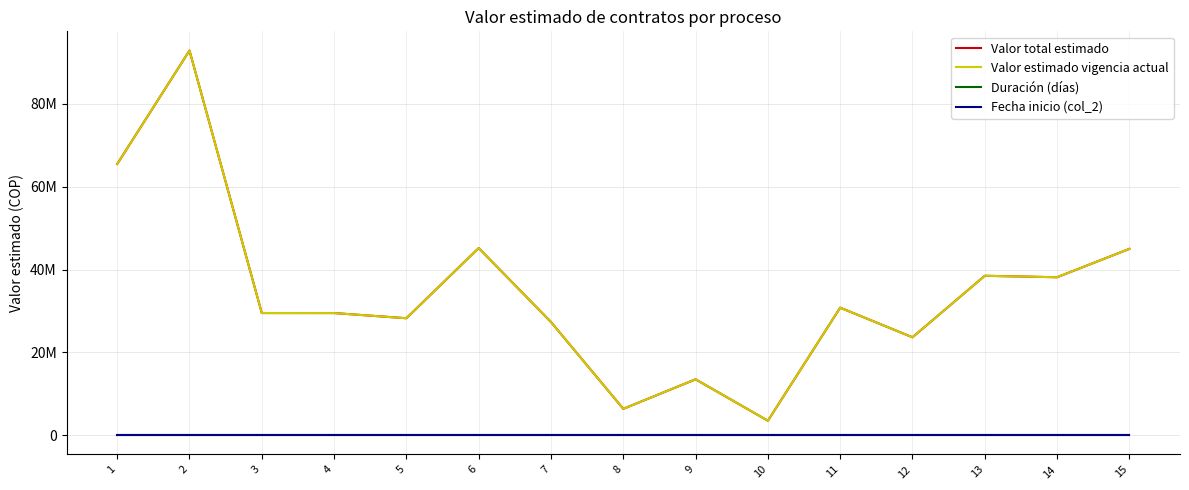

At which category does Valor estimado vigencia actual reach its first local valley?

5